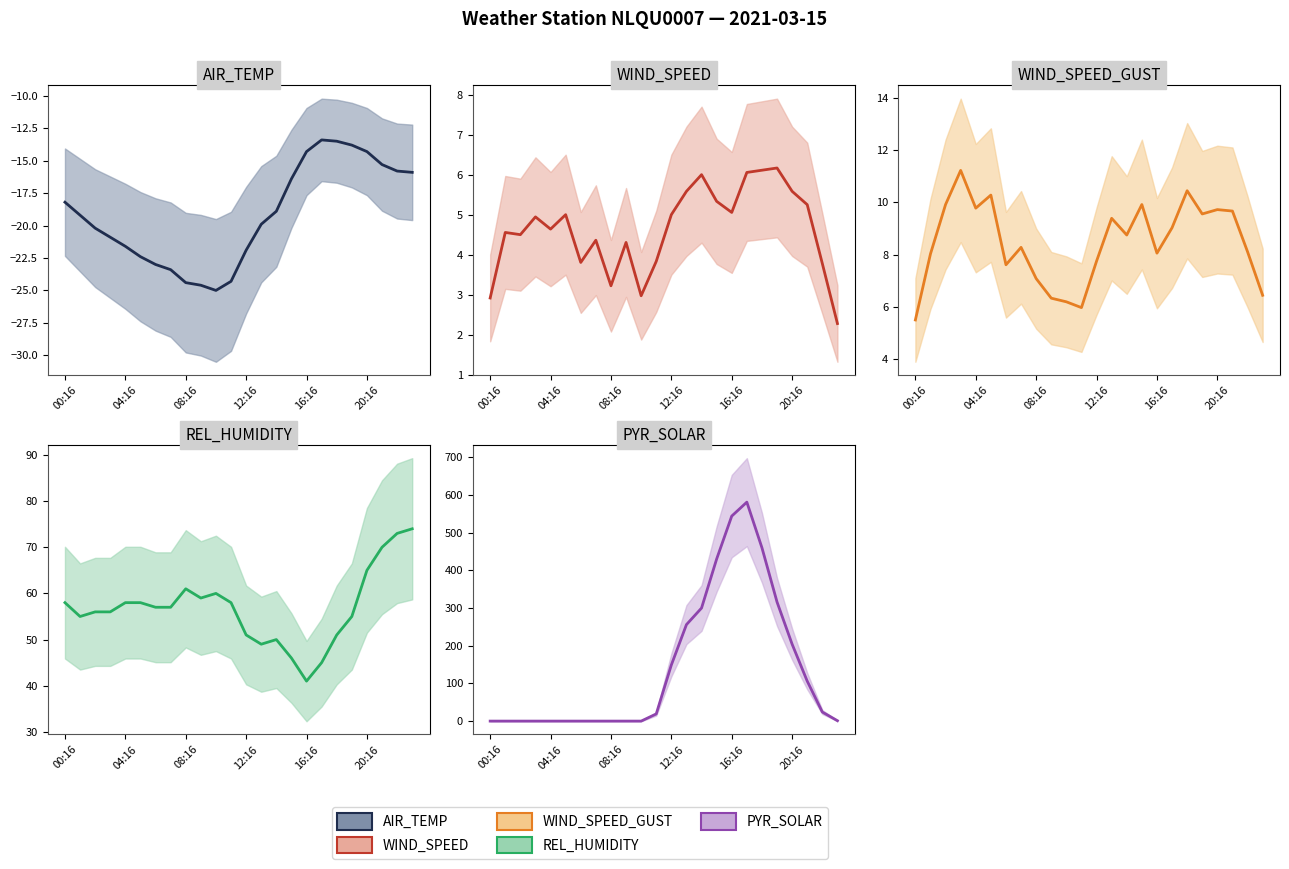

At how many categories does at least one series exceed 27?

24